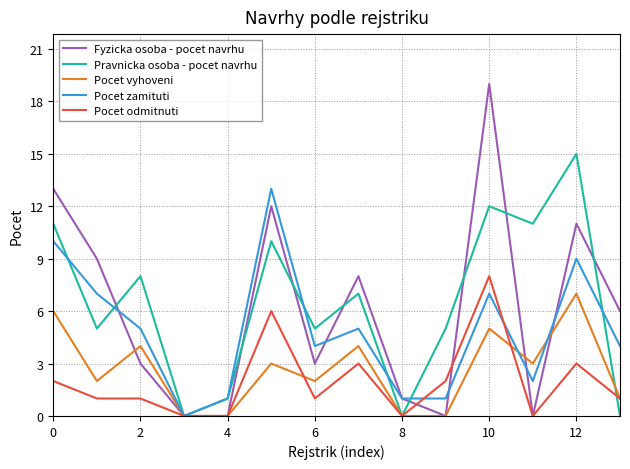

What is the highest value of the Pocet odmitnuti series?

8